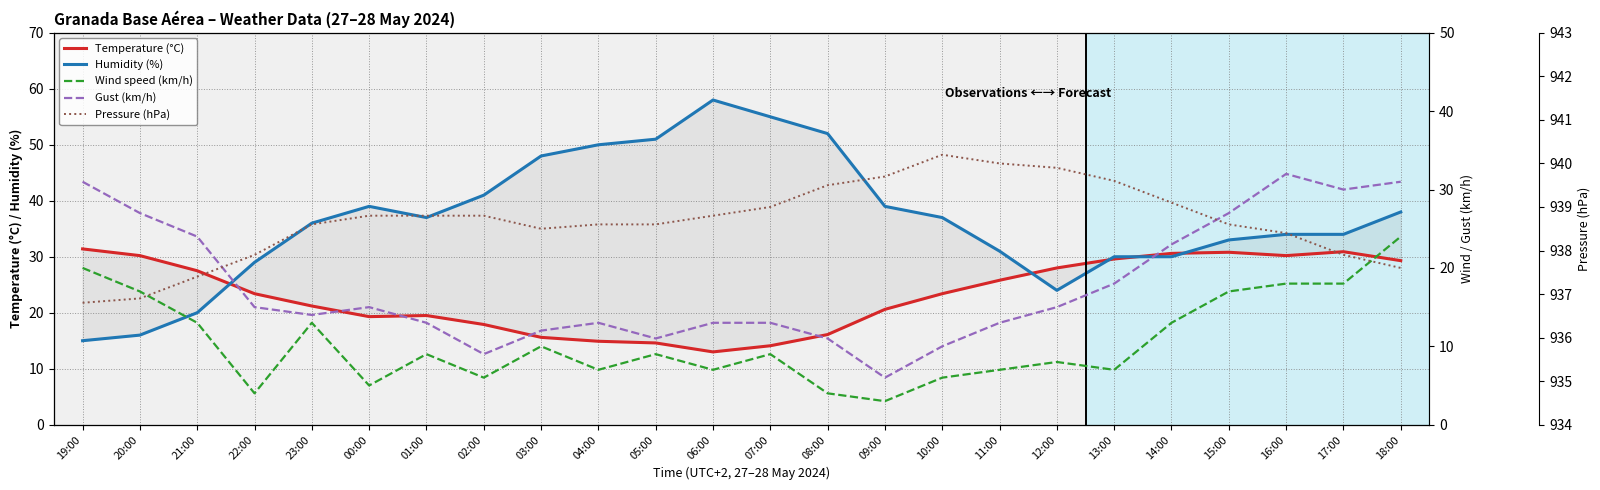

What is the value of the Gust (km/h) point at the 19th from the left?

18.0